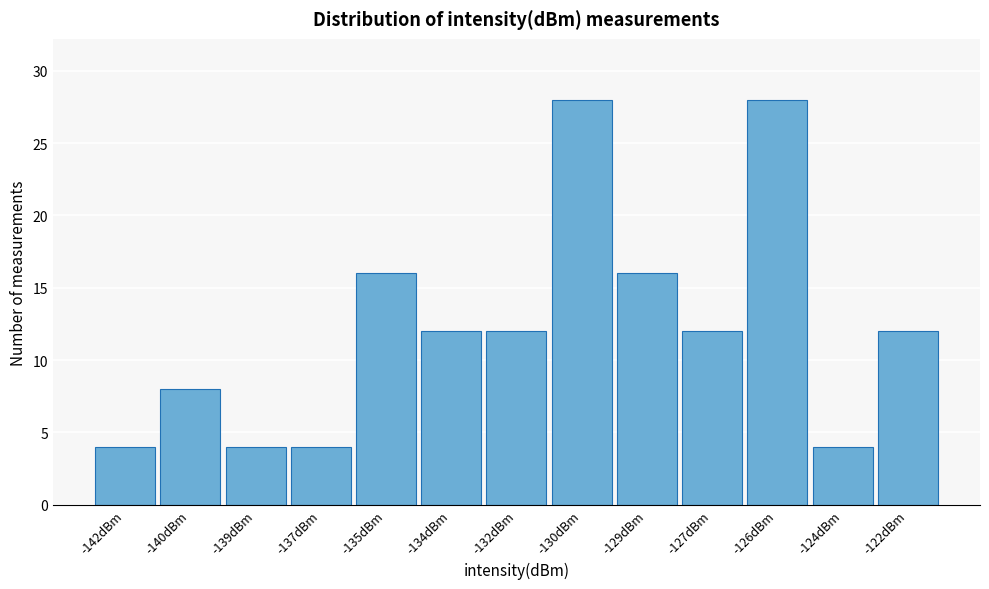

Reading right to left, extract all data points from this chart.

12	4	28	12	16	28	12	12	16	4	4	8	4